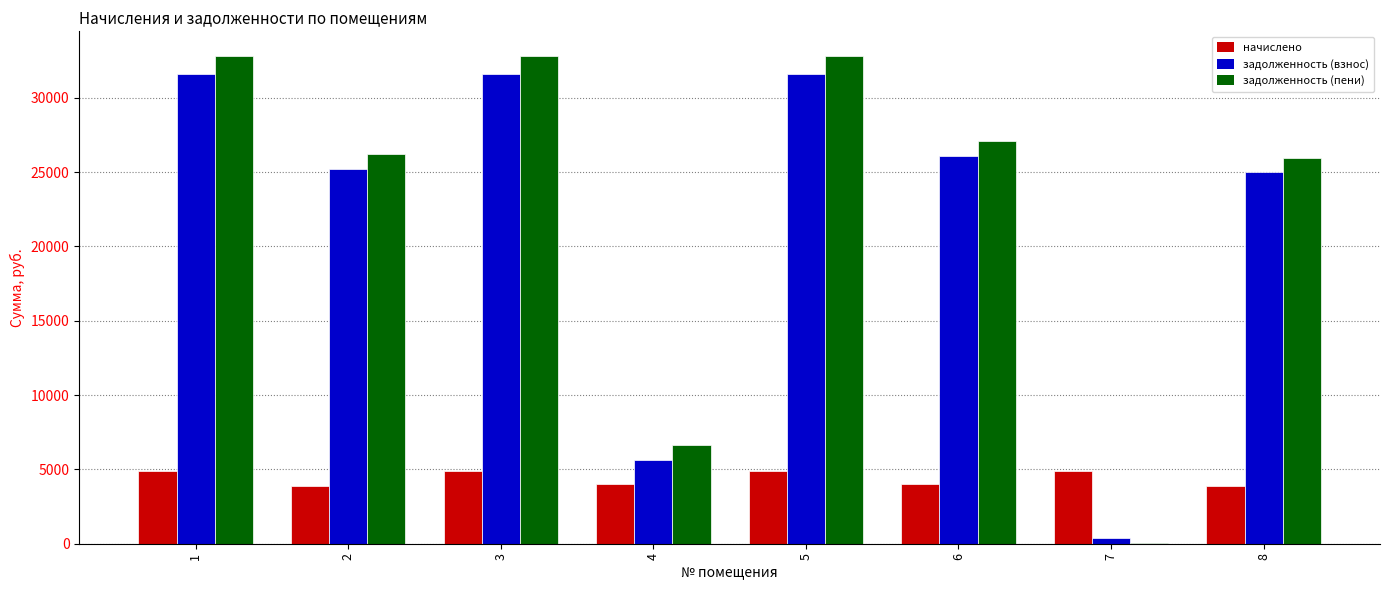

What is the maximum value for начислено?

4886.4